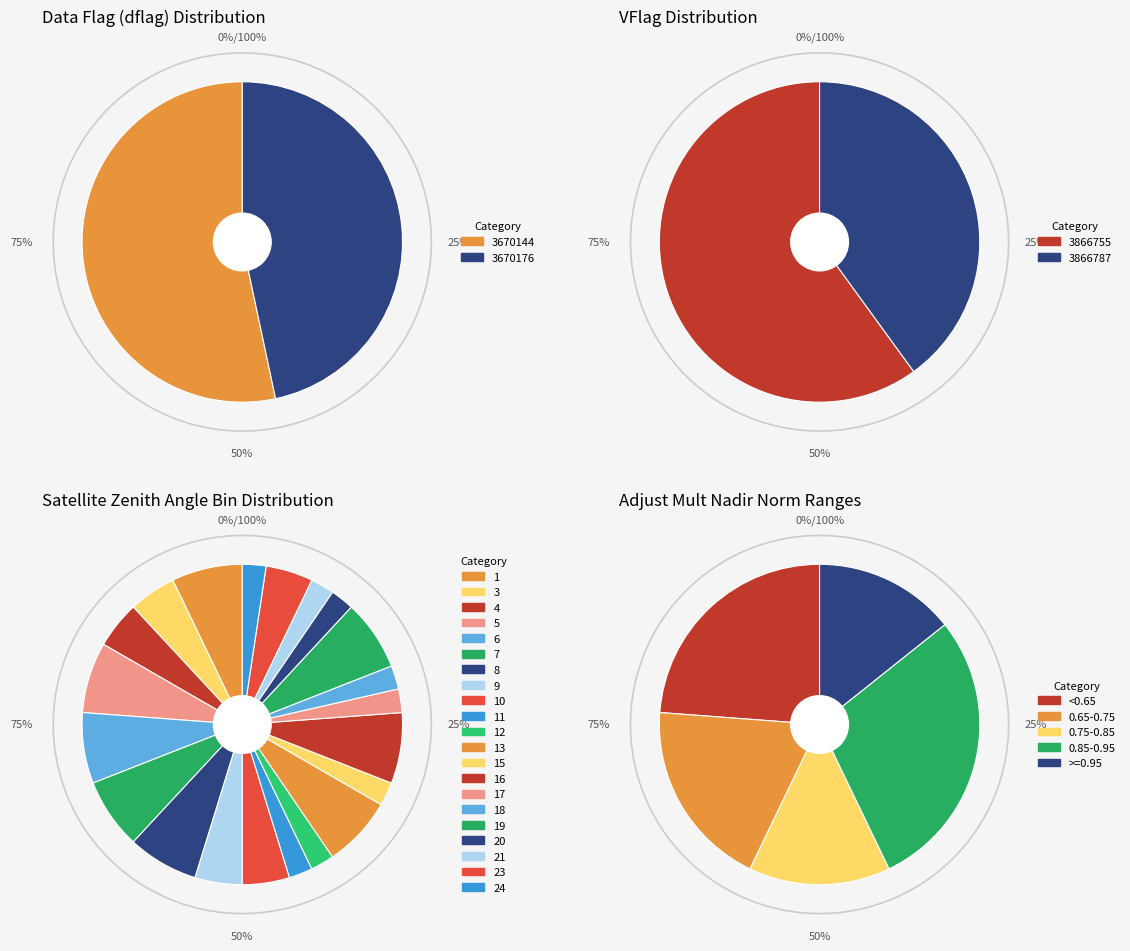

True or false: 3866787 accounts for 8% of the total.

False